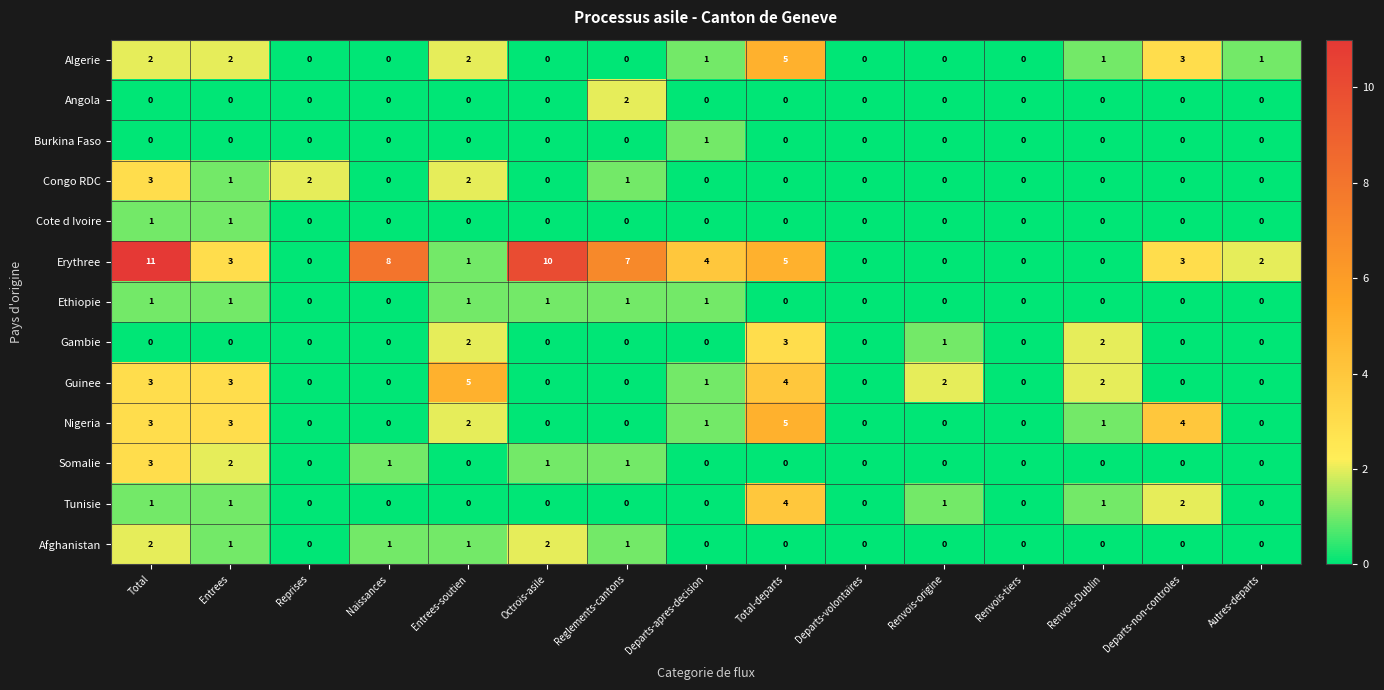

At how many categories does at least one series exceed 9?

2